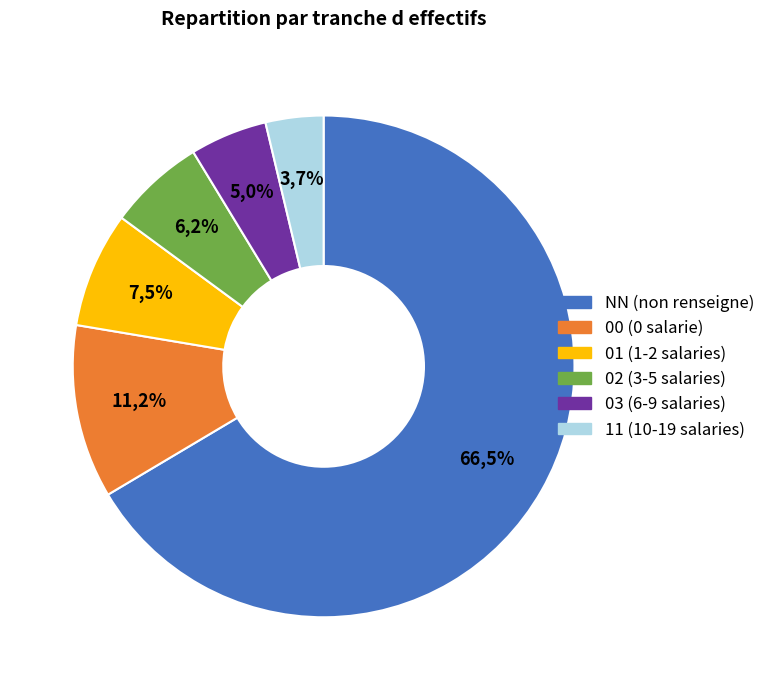

Which category has the biggest portion of the pie?

NN